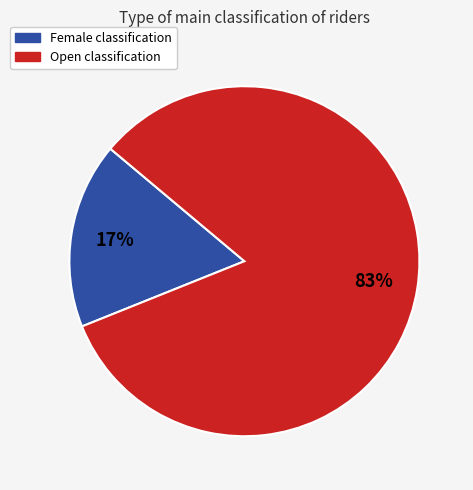

The Female slice represents 12% of the pie. True or false?

False